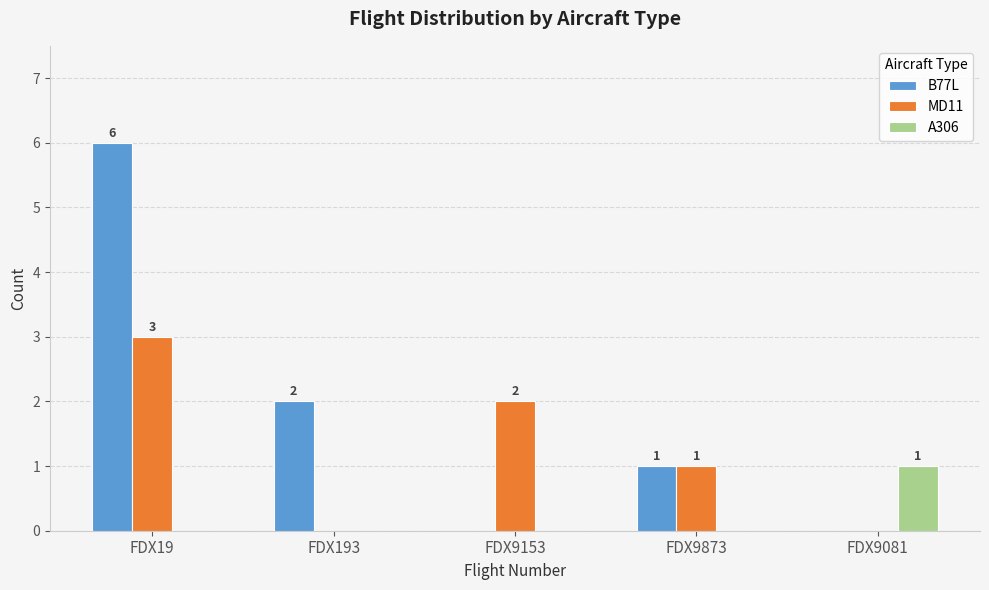

Which series changed the most between FDX19 and FDX193?

B77L